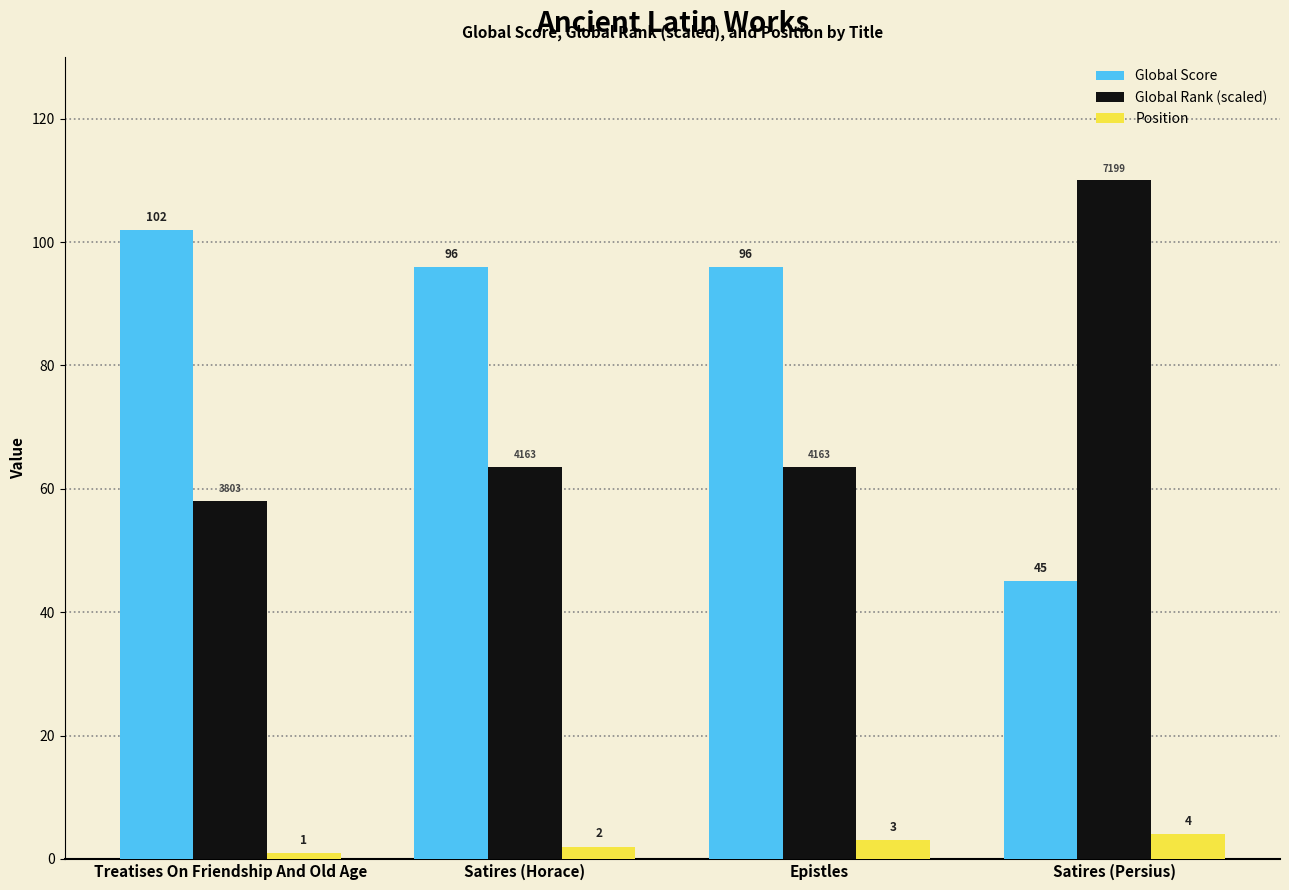

True or false: Position has a value of 2.0 at Satires (Horace).

True